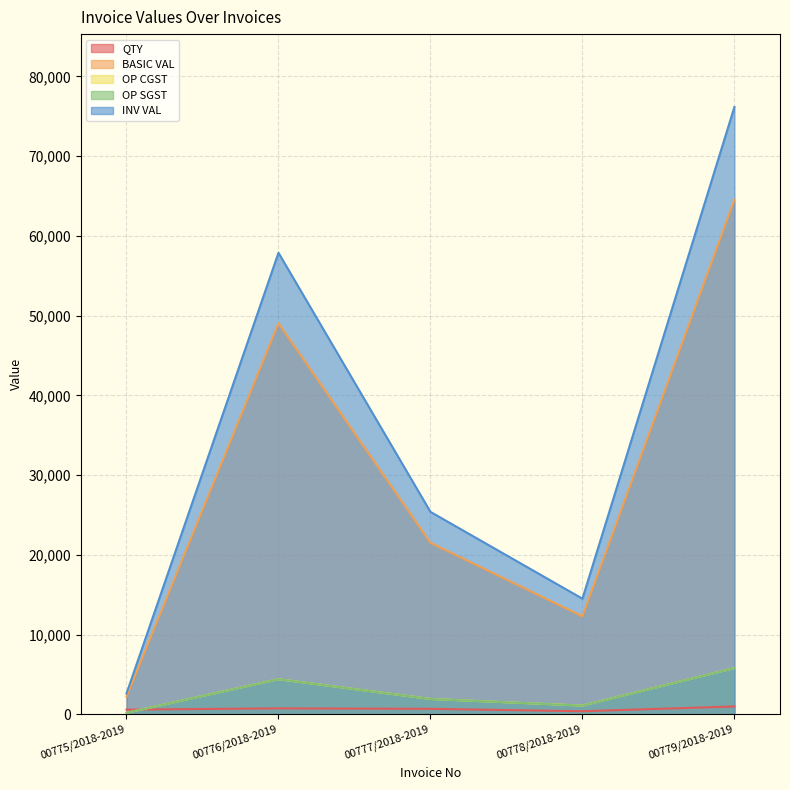

Does the chart display data point markers on the line(s)?

No